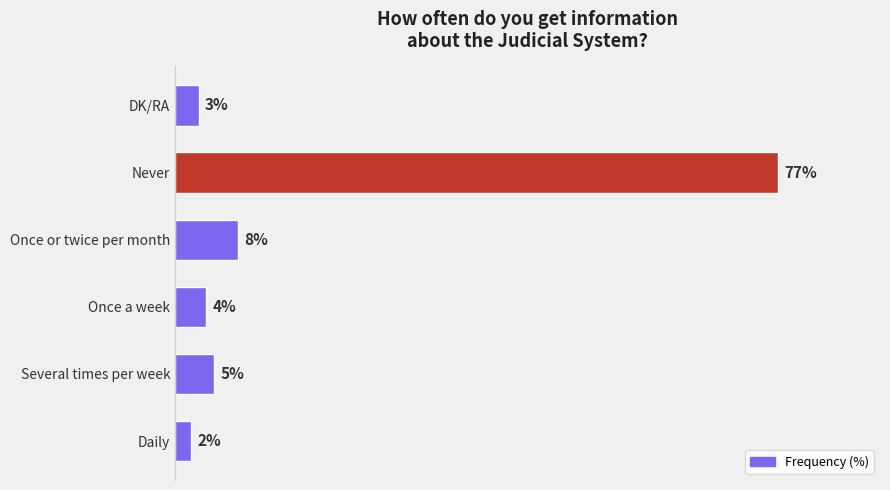

List the labels in order of value, smallest first.

Daily, DK/RA, Once a week, Several times per week, Once or twice per month, Never